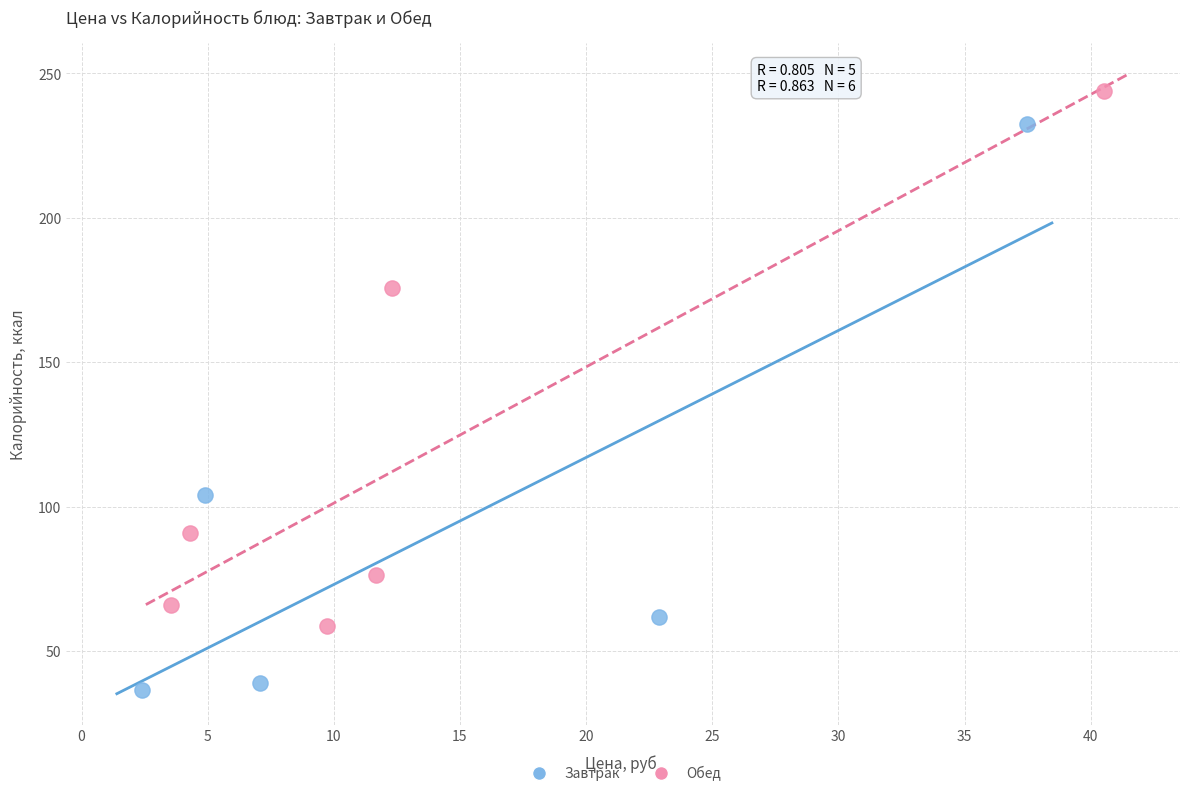

Which series has the largest Y range (max minus min)?

Завтрак